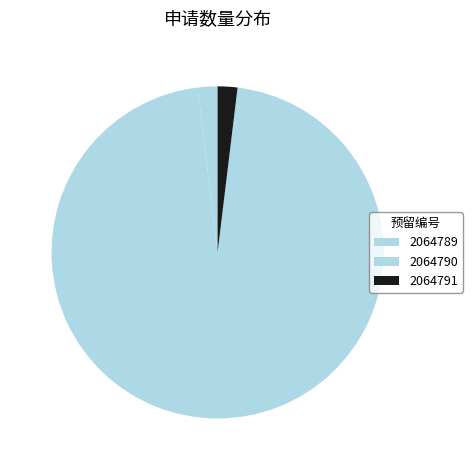

How many segments does this pie chart have?

3